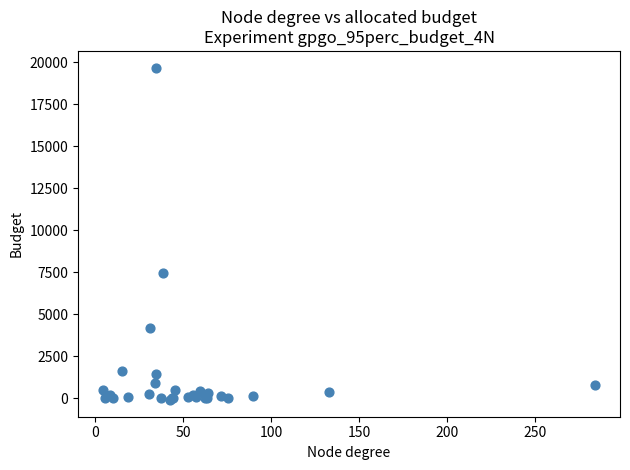

What Y value in the scatter plot is closest to 9782?

7467.6